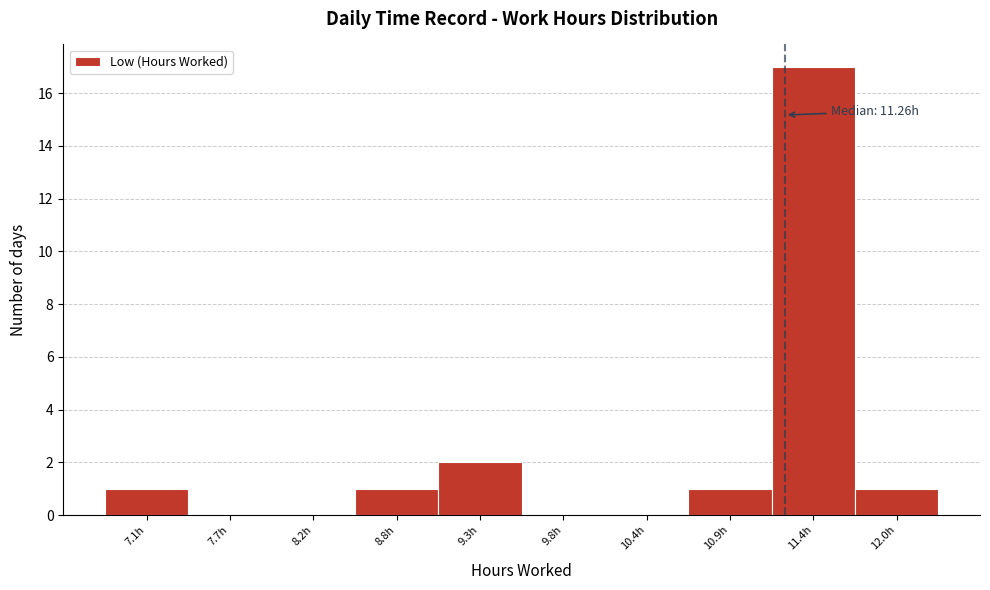

Over which range of the x-axis is the bar tallest?

11.2 to 11.7